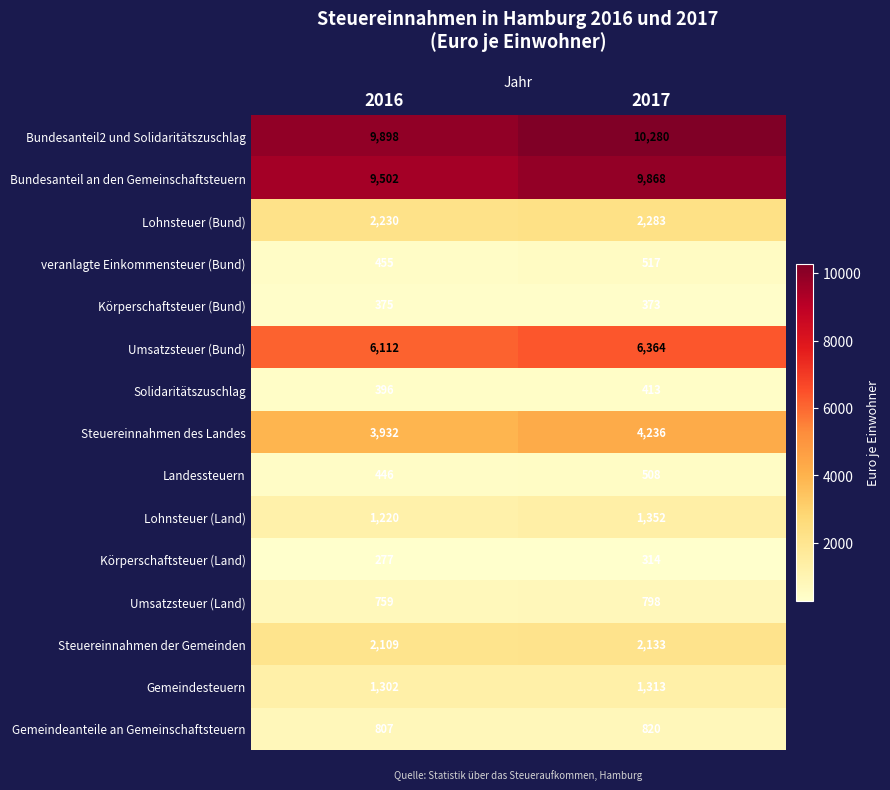

True or false: Solidaritätszuschlag has a value of 396 at 2016.

True